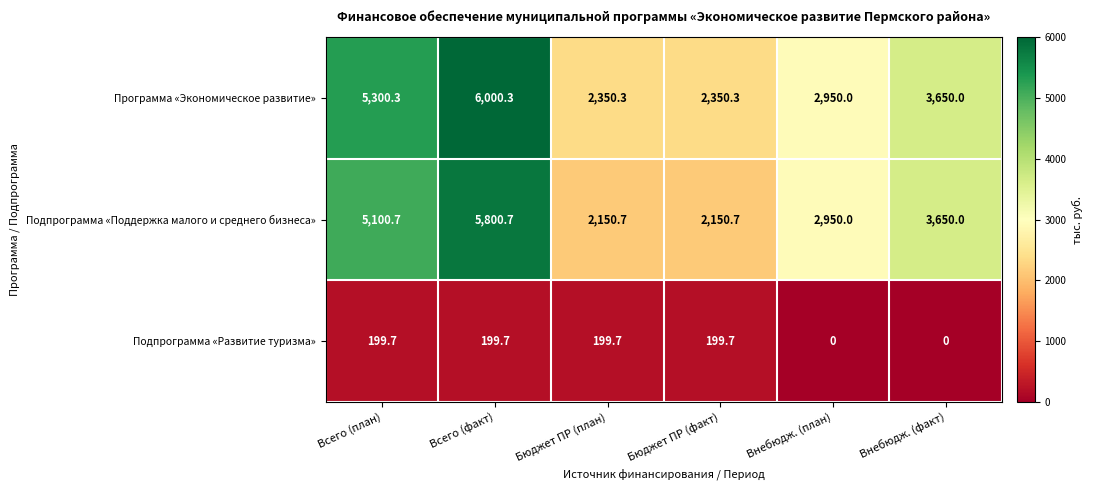

Rank the series by their maximum value, from lowest to highest.

Подпрограмма «Развитие туризма», Подпрограмма «Поддержка малого и среднего бизнеса», Программа «Экономическое развитие»